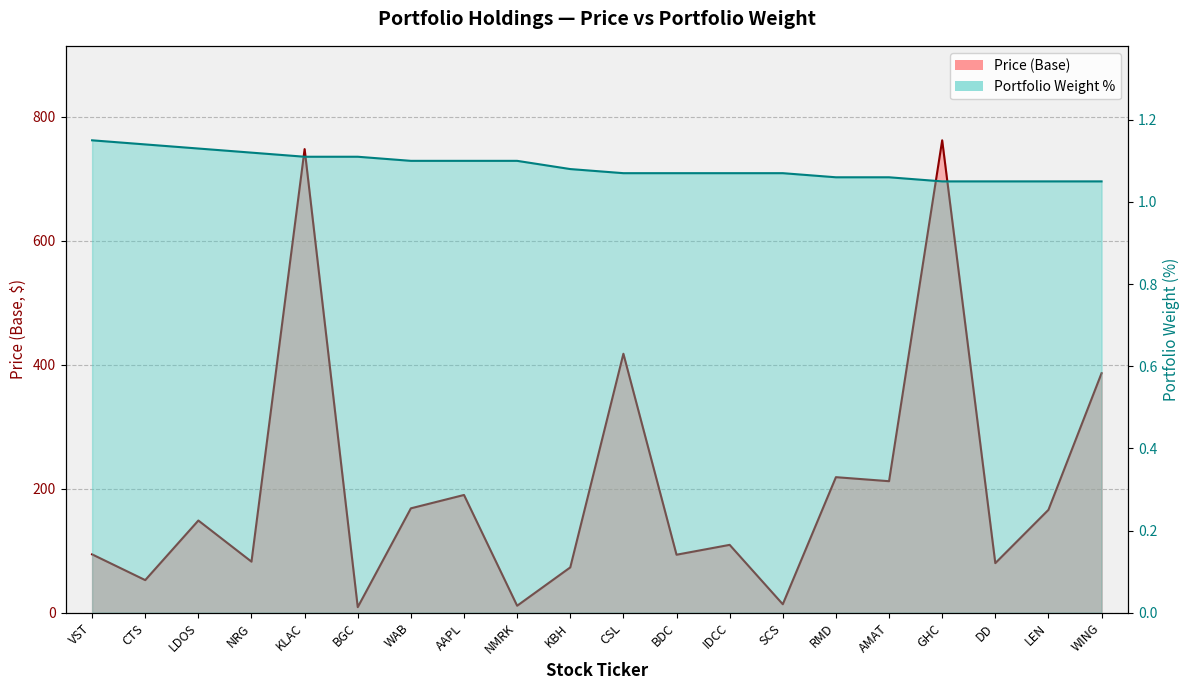

At which category does the chart reach its peak across all series?

GHC